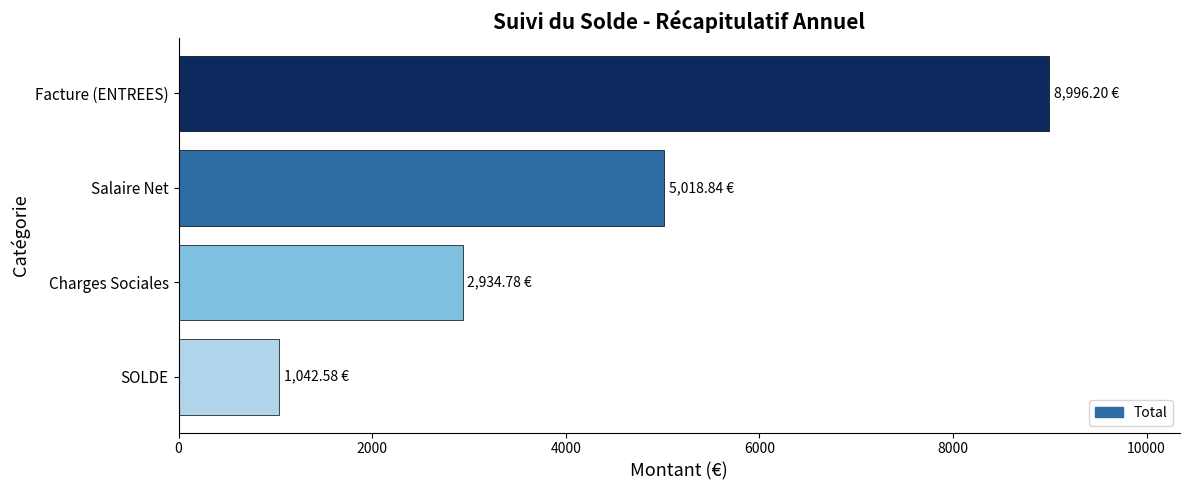

What is the label of the 1st bar from the bottom?

SOLDE